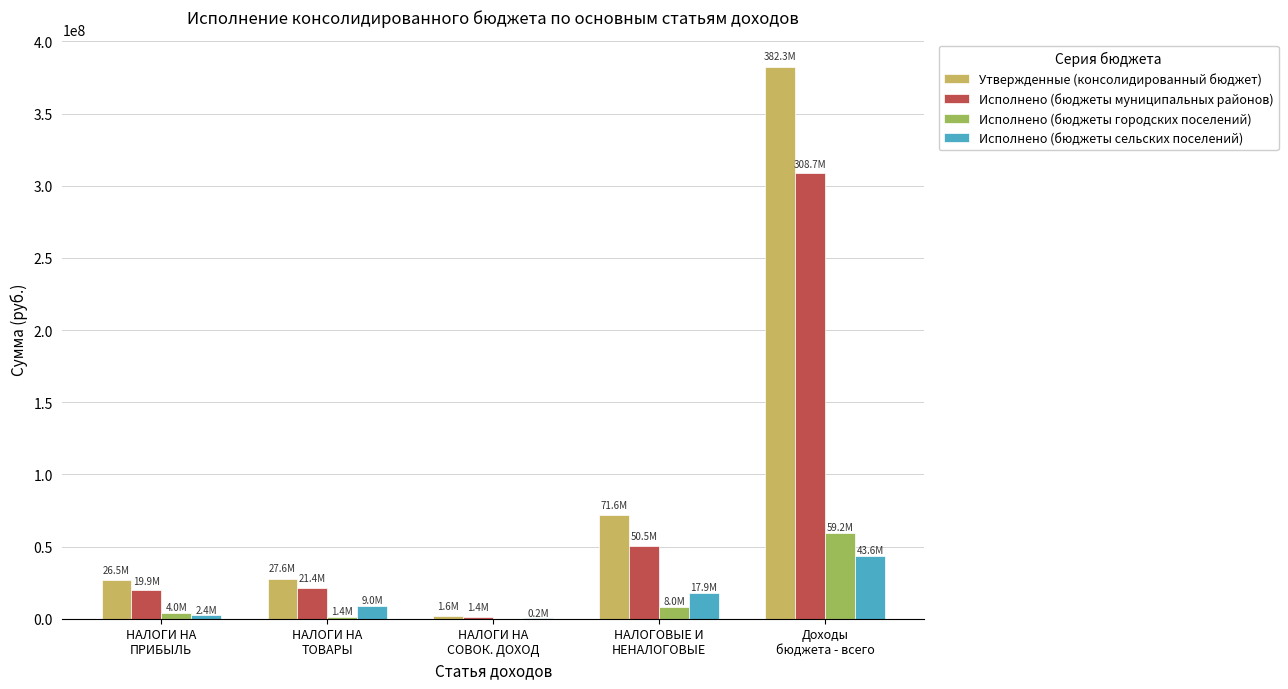

What is the greatest value displayed?

382331550.5